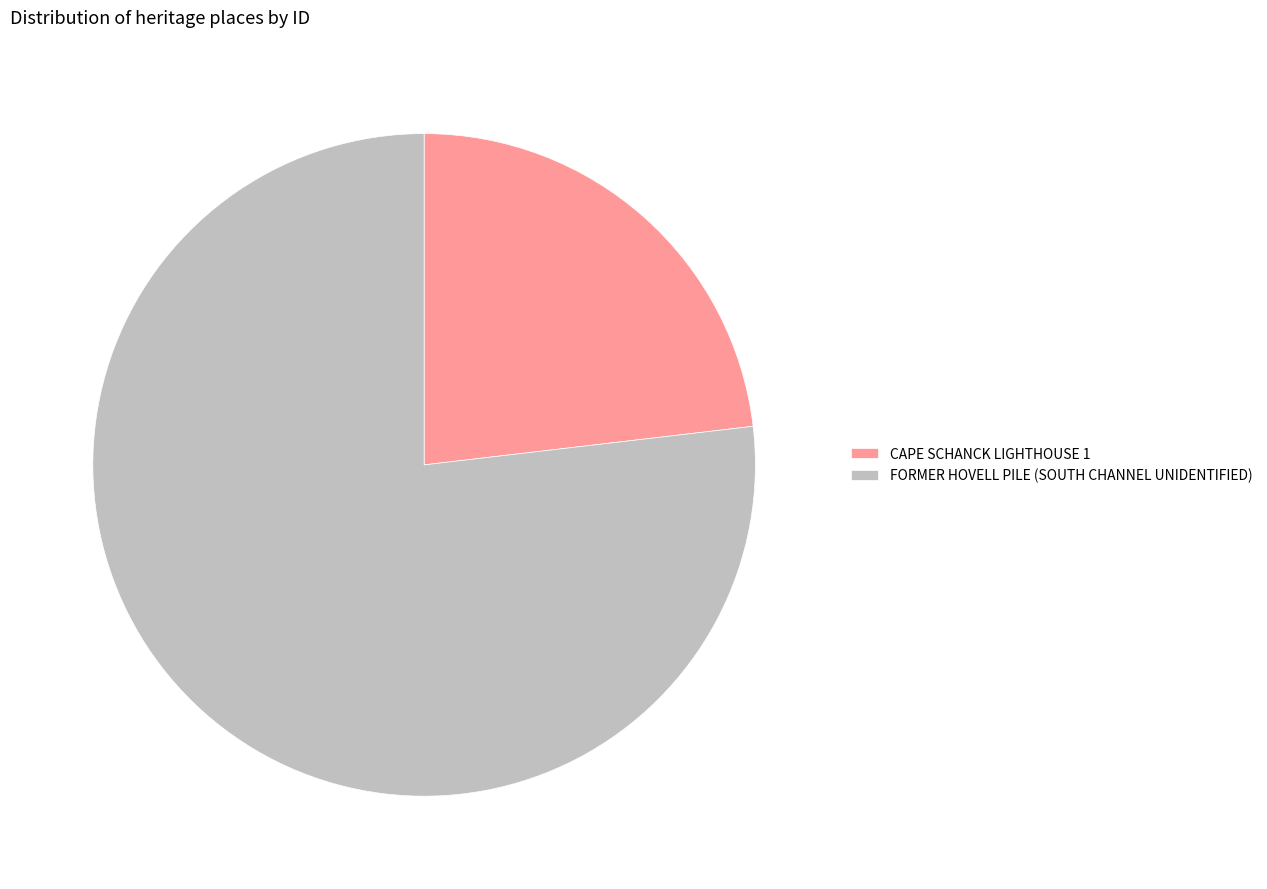

Rank the categories by value from highest to lowest.

FORMER HOVELL PILE (SOUTH CHANNEL UNIDENTIFIED), CAPE SCHANCK LIGHTHOUSE 1